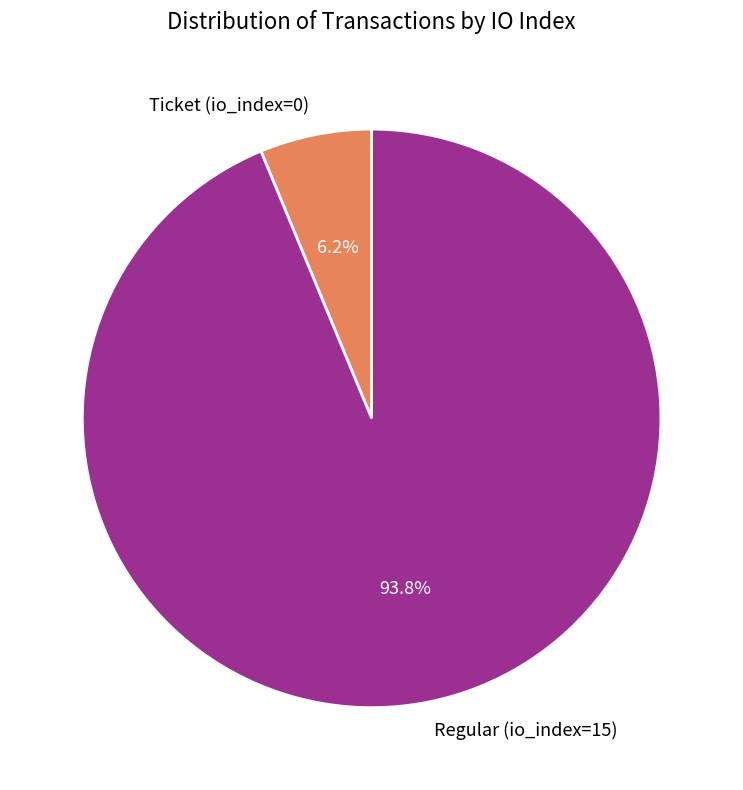

Is there any slice that represents more than half of the pie?

Yes